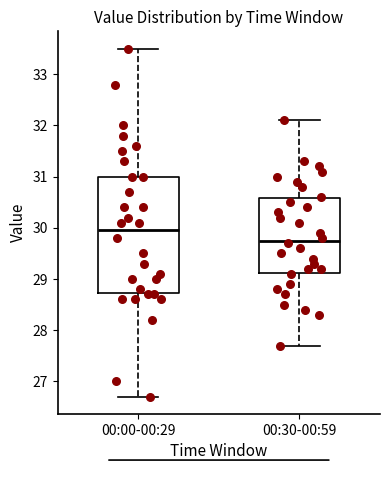

Which box is the tallest, from its lower edge to its upper edge?

00:00-00:29